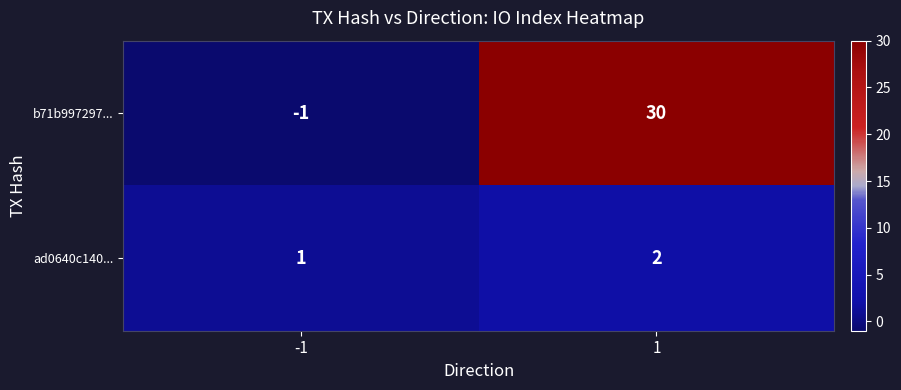

What is the sum of the b71b997297... values at -1 and 1?

29